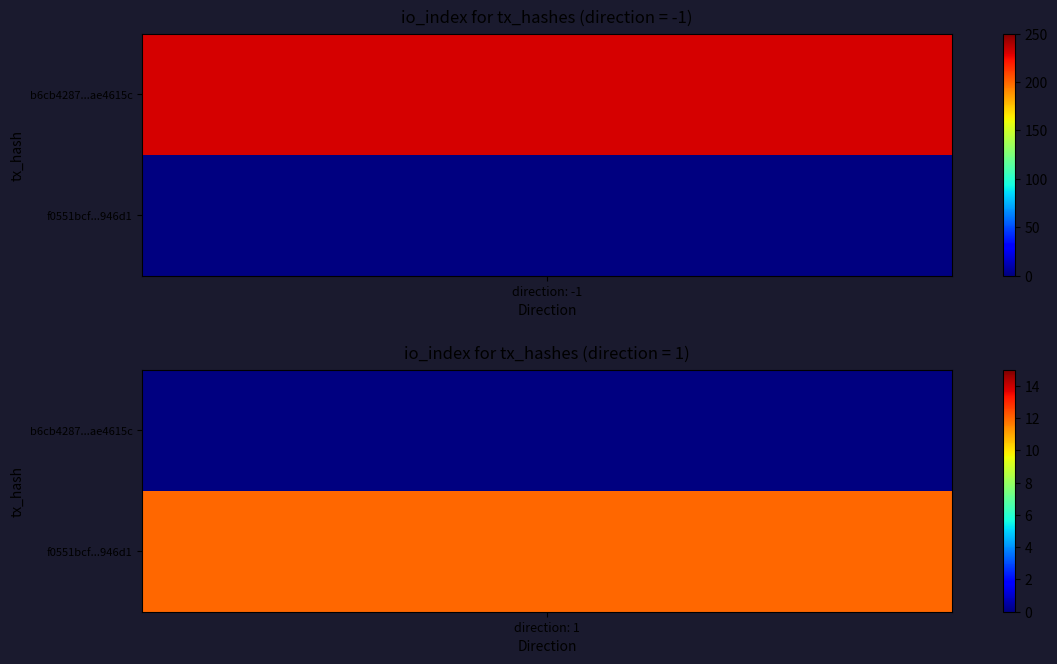

What is the average value of the f0551bcf06a792f54ee67972123aff2d98946d1 series?

6